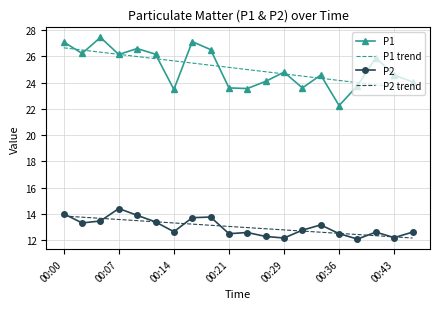

What is the lowest value of the P1 trend series?

23.5